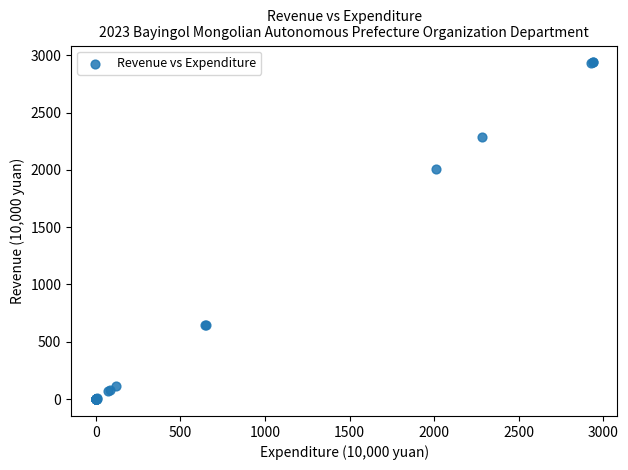

What Y value in the scatter plot is closest to 1468?

2011.1